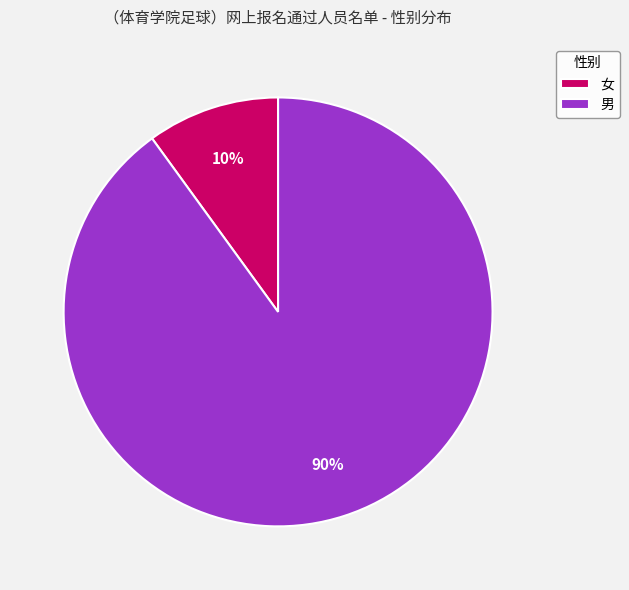

Is there a majority slice in this chart?

Yes